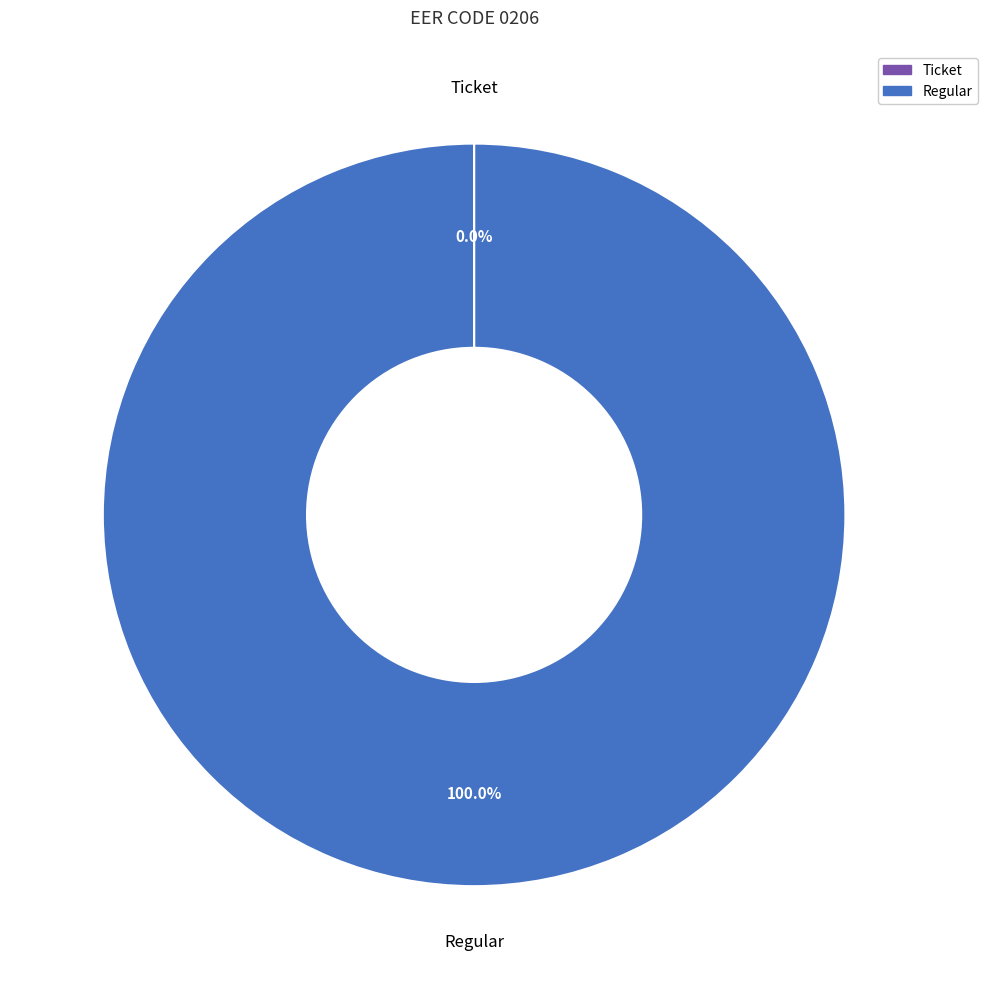

To the nearest percent, what percentage of the pie is Regular?

100%